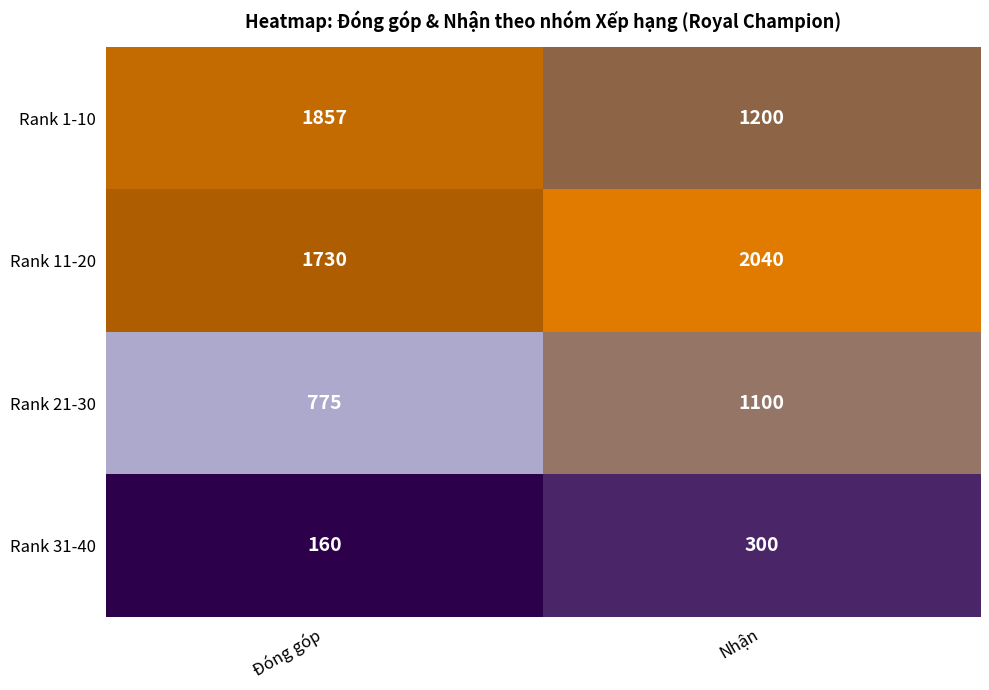

Reading left to right, list all the values displayed in this chart.

Rank 1-10: 1857	1200
Rank 11-20: 1730	2040
Rank 21-30: 775	1100
Rank 31-40: 160	300